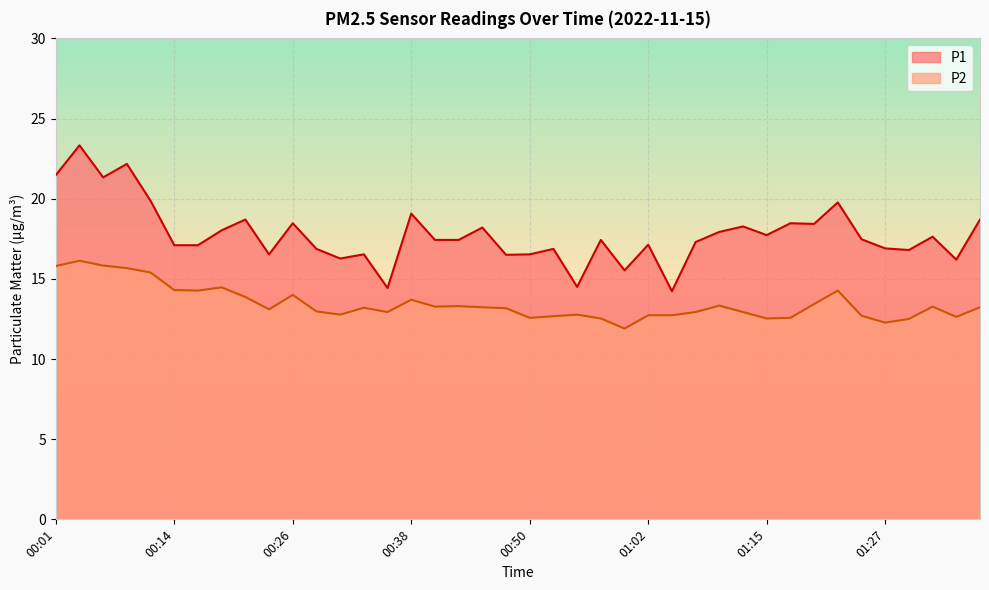

Reading left to right, transcribe all the data shown in this chart.

P1: 00:01=21.5	00:04=23.3	00:06=21.3	00:09=22.2	00:11=19.9	00:14=17.1	00:16=17.1	00:18=18.0	00:21=18.7	00:23=16.5	00:26=18.5	00:28=16.9	00:31=16.3	00:33=16.5	00:36=14.4	00:38=19.1	00:40=17.4	00:43=17.4	00:45=18.2	00:48=16.5	00:50=16.5	00:53=16.9	00:55=14.5	00:58=17.4	01:00=15.5	01:02=17.1	01:05=14.2	01:07=17.3	01:10=17.9	01:12=18.3	01:15=17.7	01:17=18.5	01:19=18.4	01:22=19.8	01:24=17.5	01:27=16.9	01:29=16.8	01:32=17.6	01:34=16.2	01:37=18.7
P2: 00:01=15.8	00:04=16.1	00:06=15.8	00:09=15.7	00:11=15.4	00:14=14.3	00:16=14.3	00:18=14.5	00:21=13.9	00:23=13.1	00:26=14.0	00:28=13.0	00:31=12.8	00:33=13.2	00:36=12.9	00:38=13.7	00:40=13.3	00:43=13.3	00:45=13.2	00:48=13.2	00:50=12.6	00:53=12.7	00:55=12.8	00:58=12.5	01:00=11.9	01:02=12.7	01:05=12.7	01:07=12.9	01:10=13.3	01:12=12.9	01:15=12.5	01:17=12.6	01:19=13.4	01:22=14.3	01:24=12.7	01:27=12.3	01:29=12.5	01:32=13.3	01:34=12.6	01:37=13.2